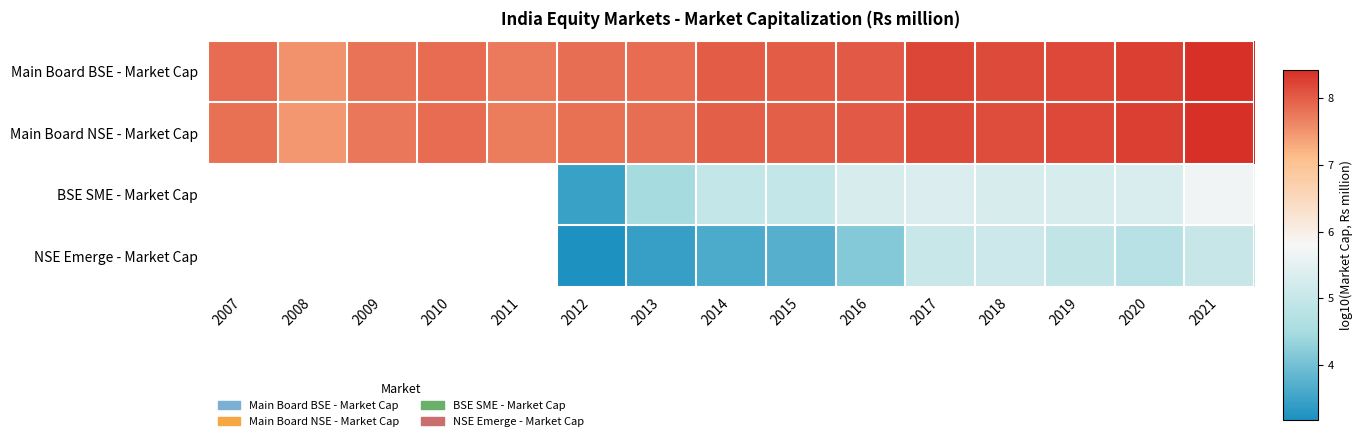

Between 2016 and 2015, which is larger?

2016